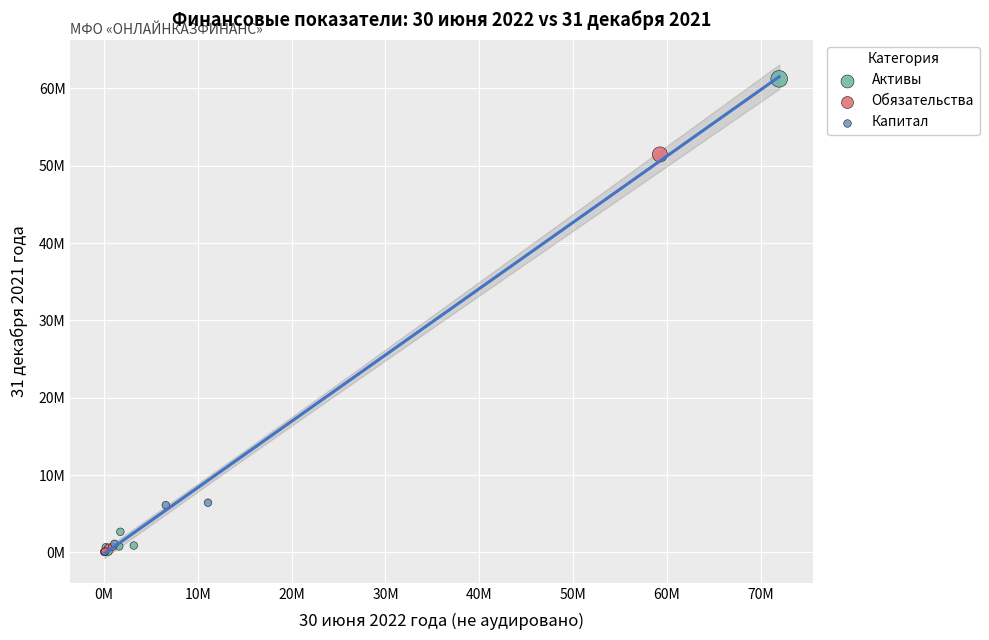

What are all the series names shown in the legend?

Активы, Обязательства, Капитал